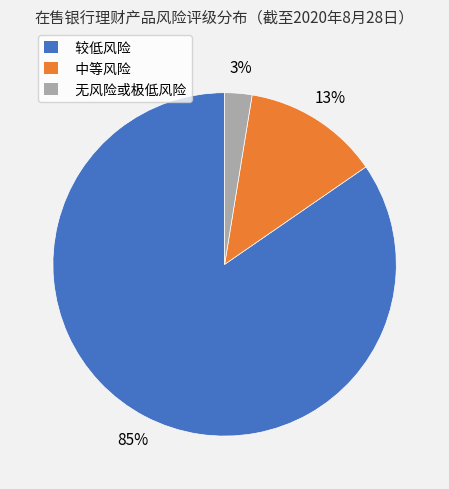

Which category accounts for the majority?

较低风险